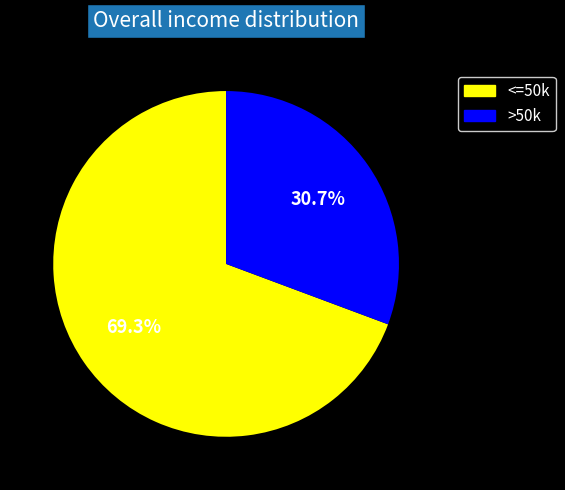

Is there a majority slice in this chart?

Yes